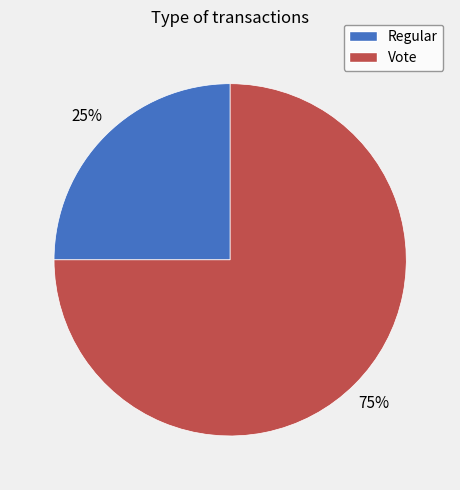

Which category has the smallest portion of the pie?

Regular